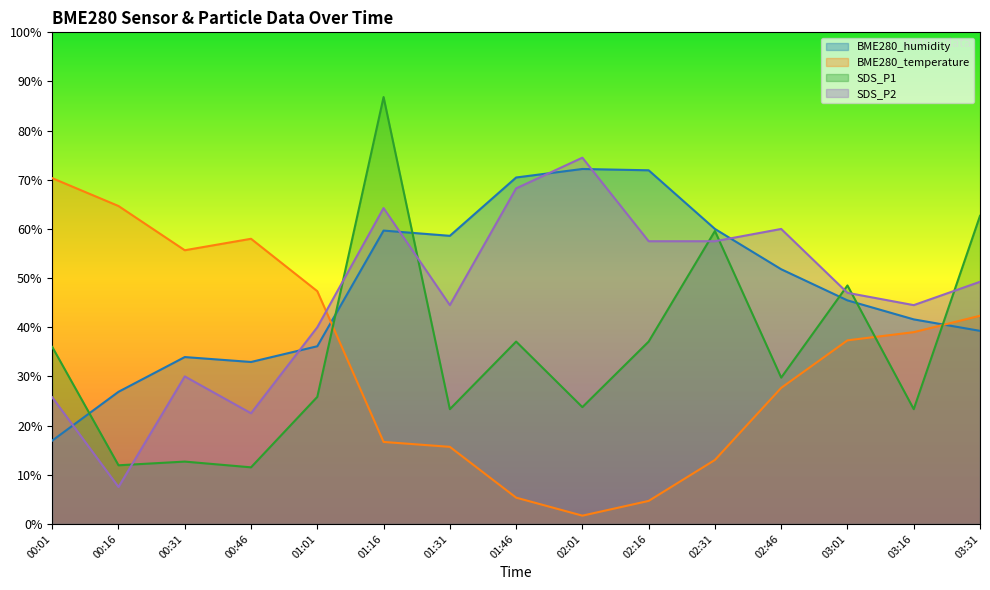

What is the label of the 13th point from the right?

00:31